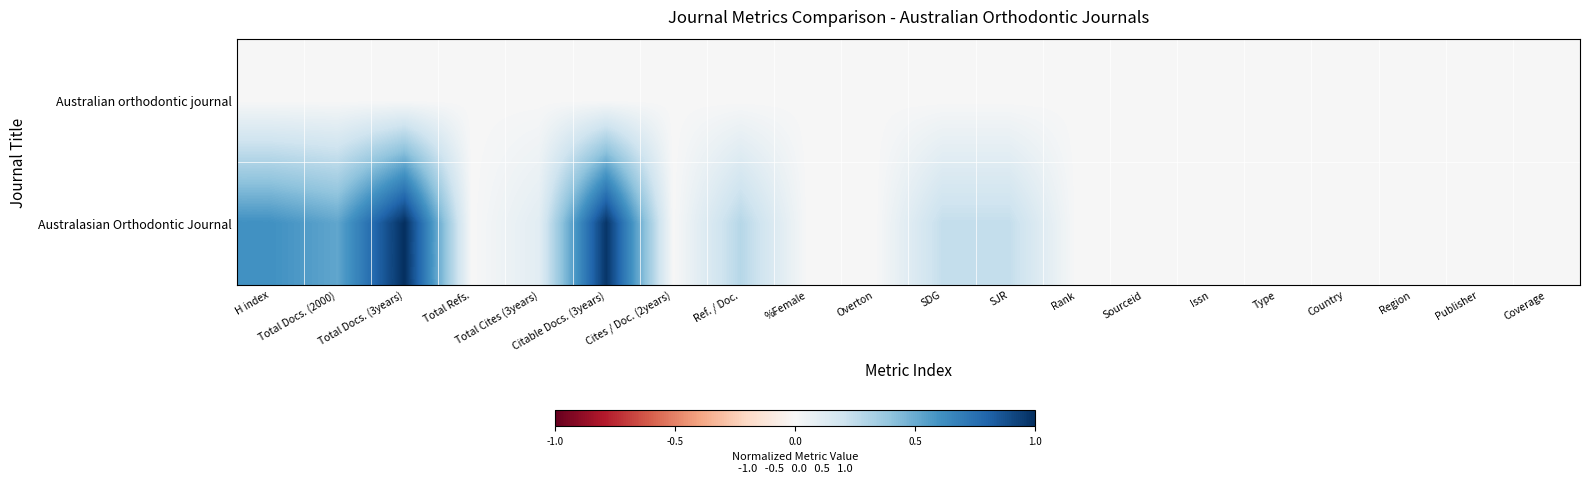

At how many categories does at least one series exceed 0?

8